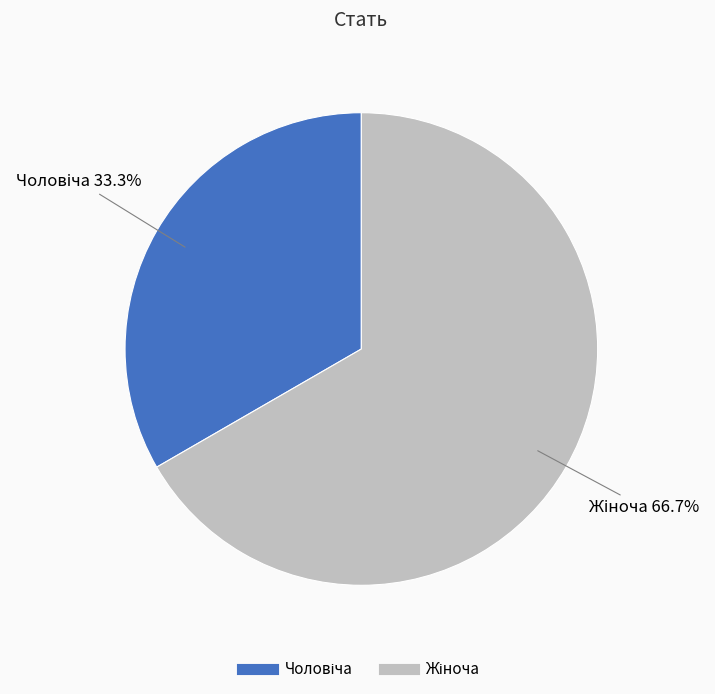

What is the total percentage of Чоловіча and Жіноча?

100.0%